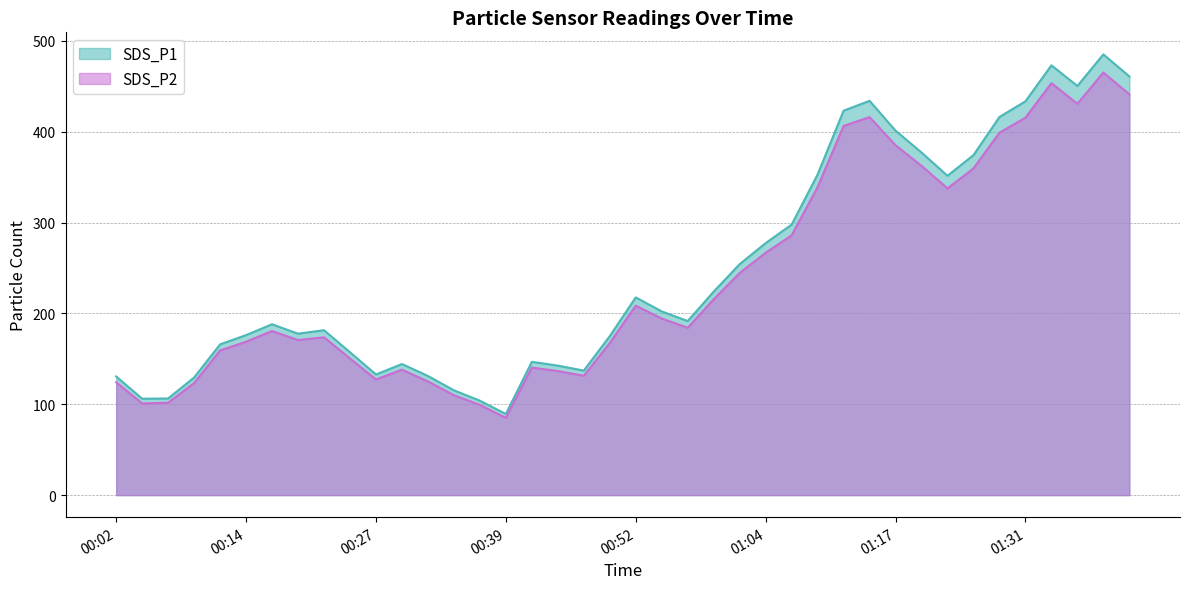

What is the difference between the maximum and second lowest values in the SDS_P2 series?

365.7